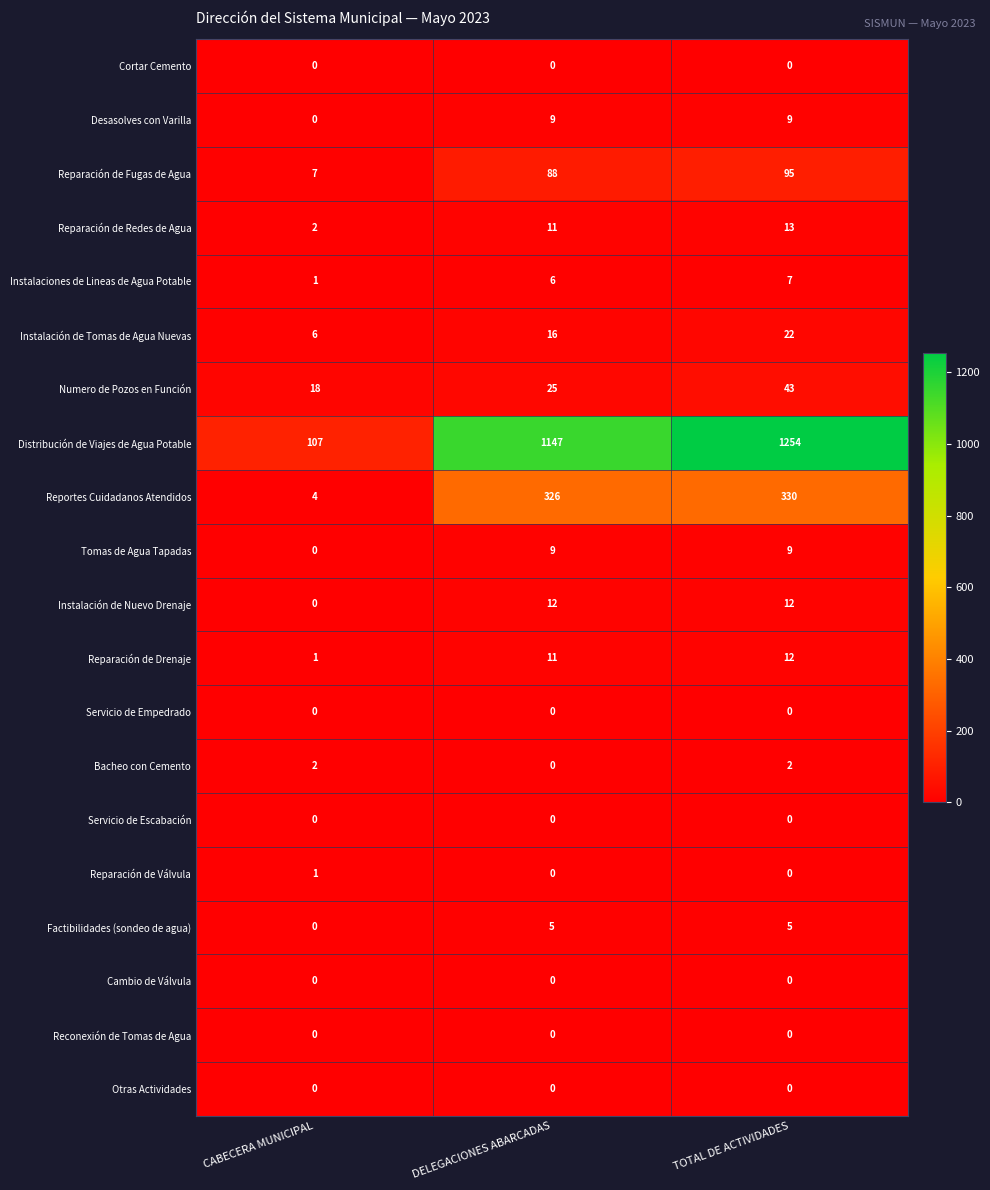

Which category has the lowest value in the Instalación de Nuevo Drenaje series?

CABECERA MUNICIPAL